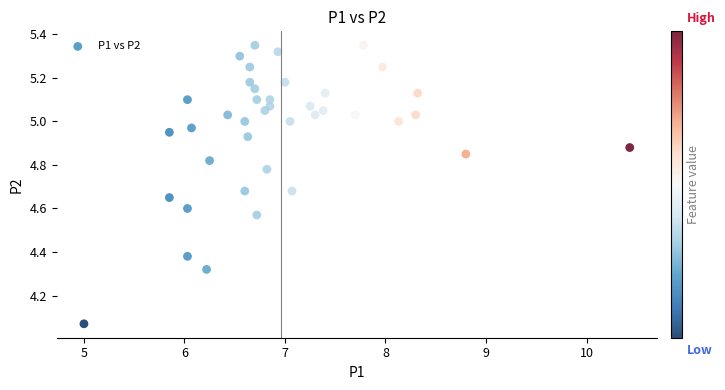

What is the range of Y values (max minus min)?

1.3